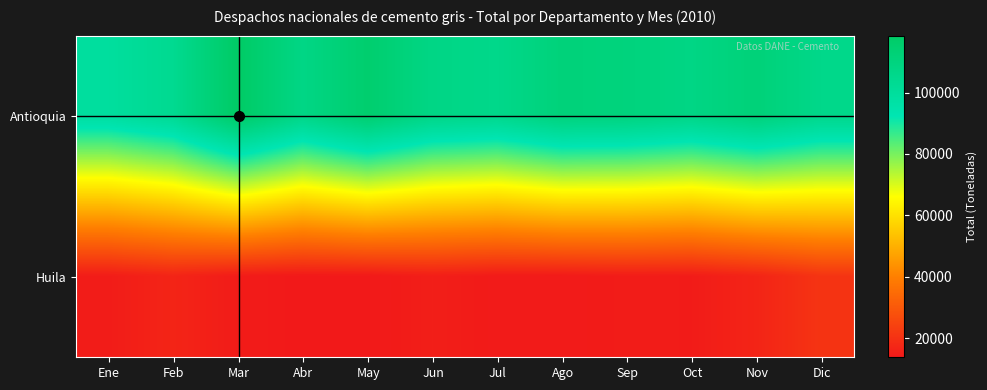

Which series changed the most between May and Oct?

Antioquia